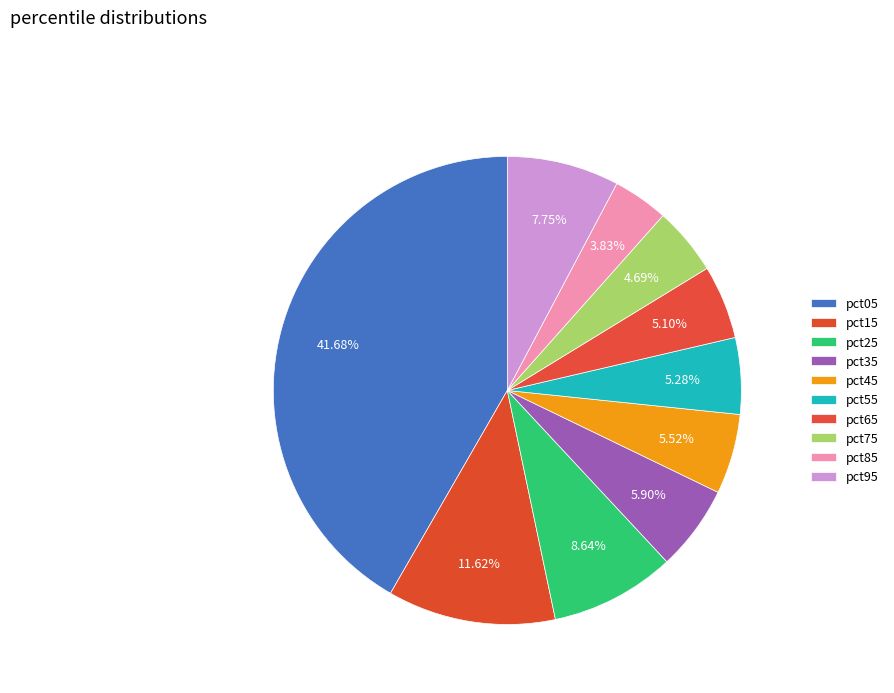

What is the total percentage of pct15 and pct55?

16.9%